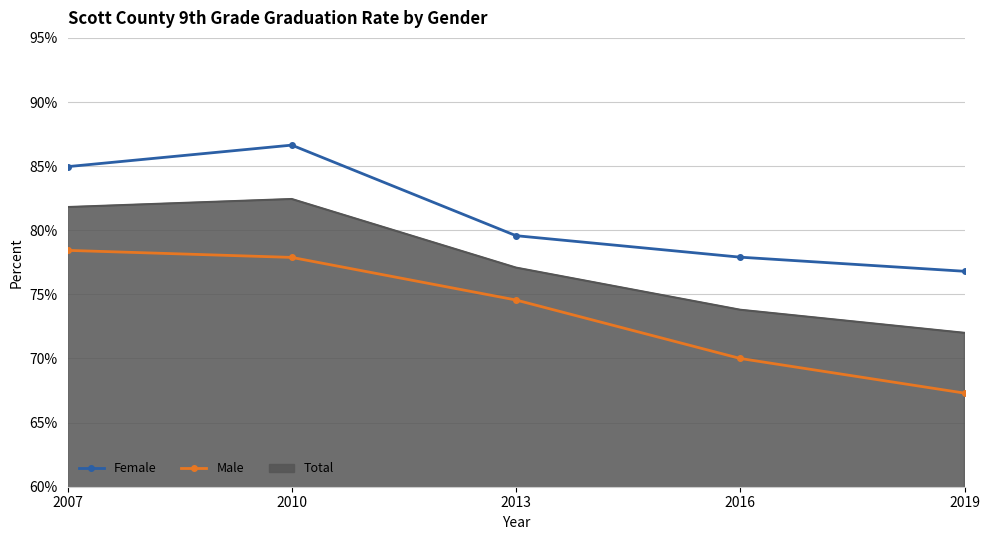

What are all the series names shown in the legend?

Female, Male, Total